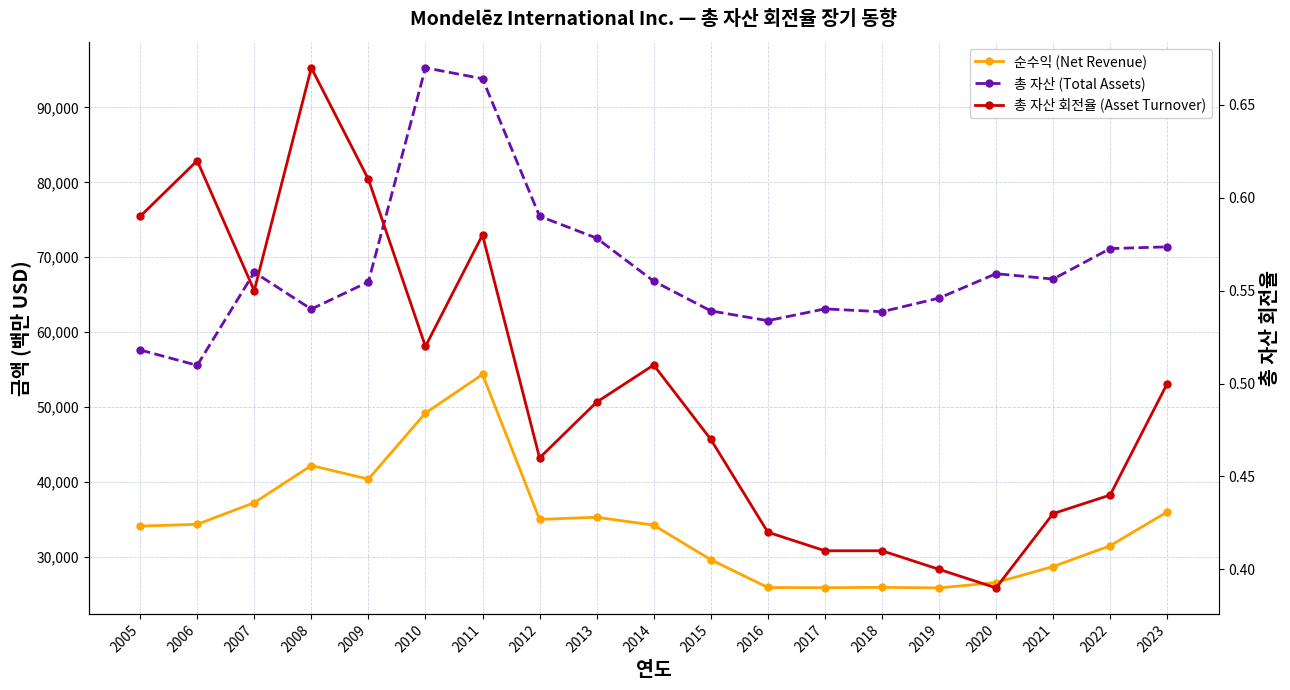

Between 2014 and 2020, which series saw the biggest shift?

순수익 (Net Revenue)